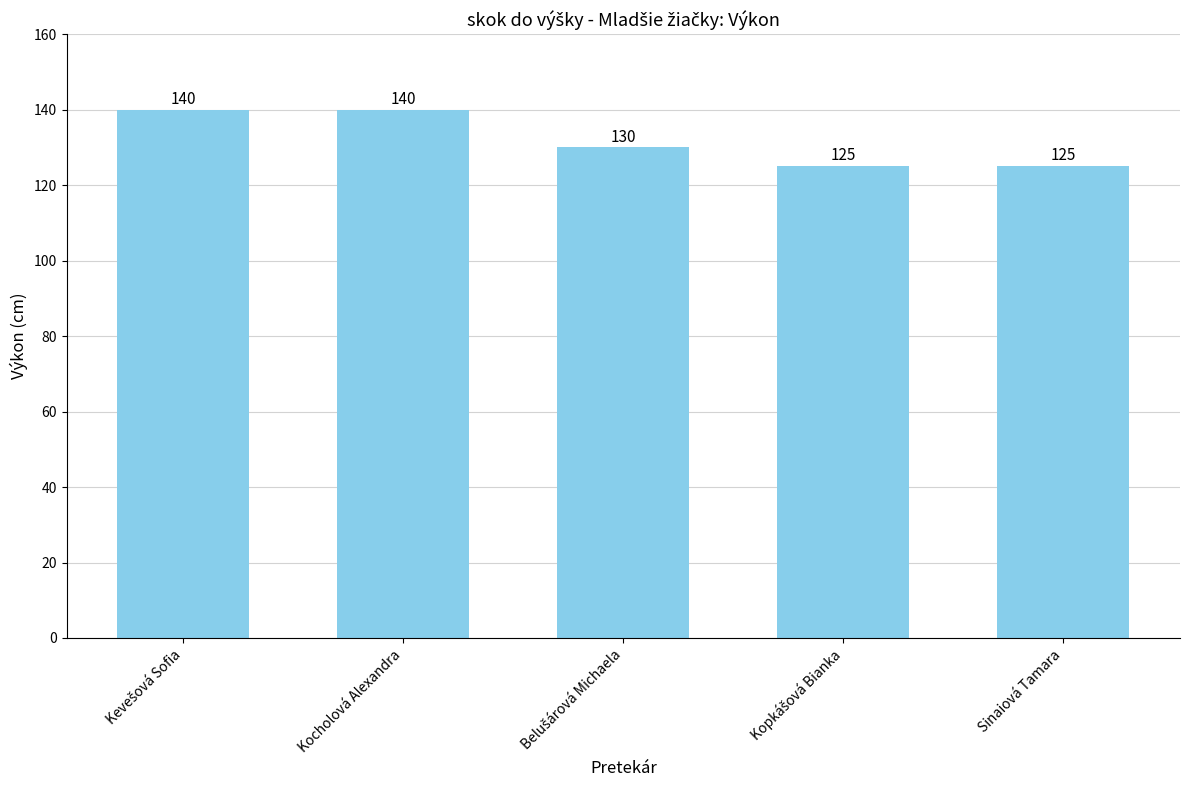

What is the value of the 4th bar from the left?

125